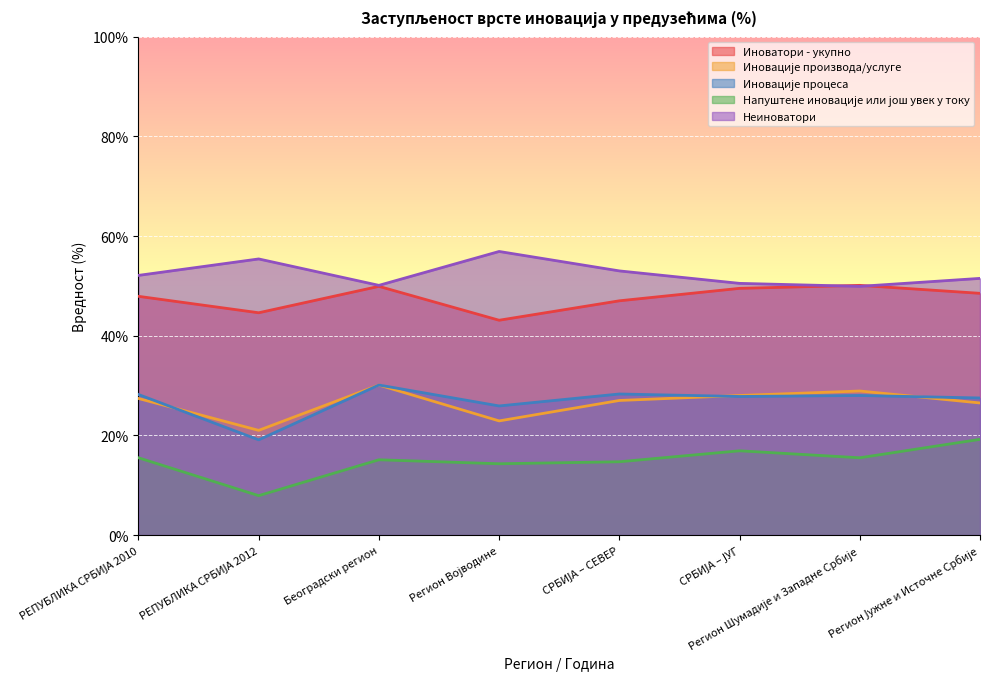

Which category has the highest value across all series?

Регион Војводине